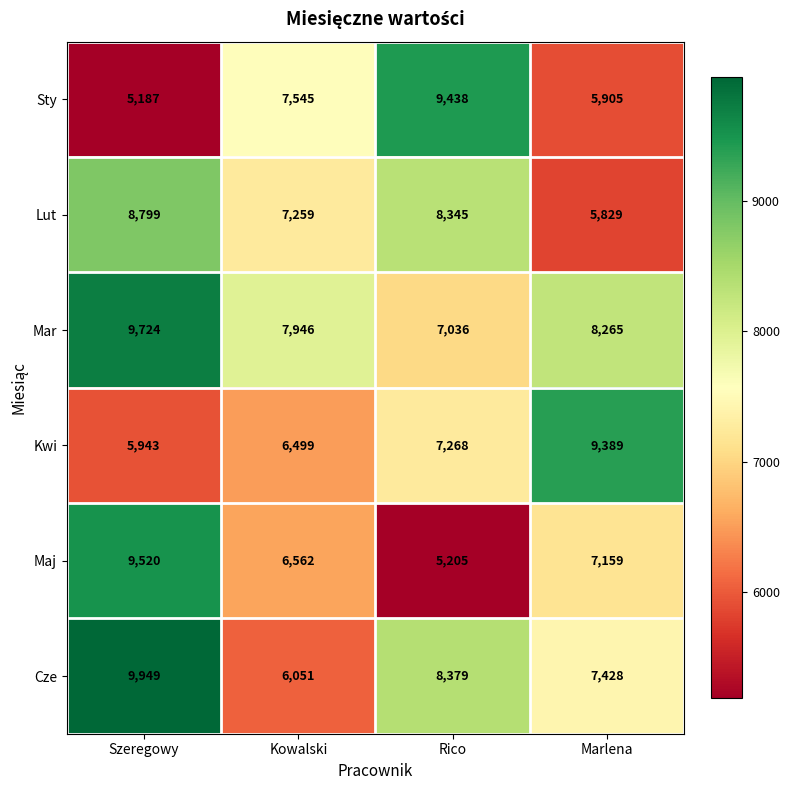

Count the number of data series in this chart.

6